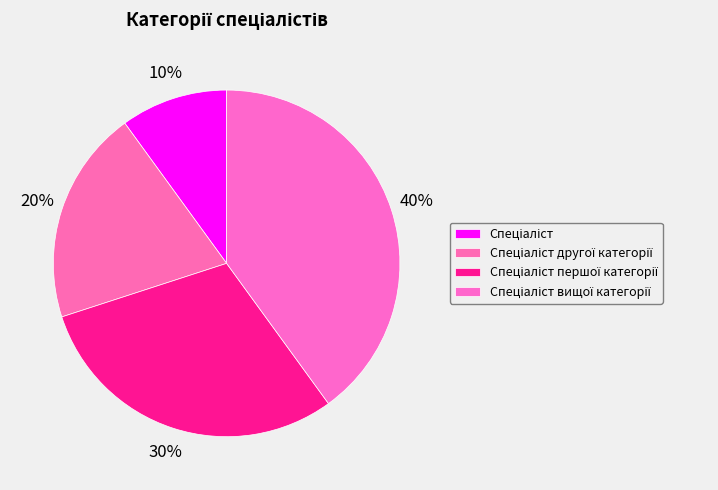

To the nearest percent, what portion does Спеціаліст вищої категорії represent?

40%